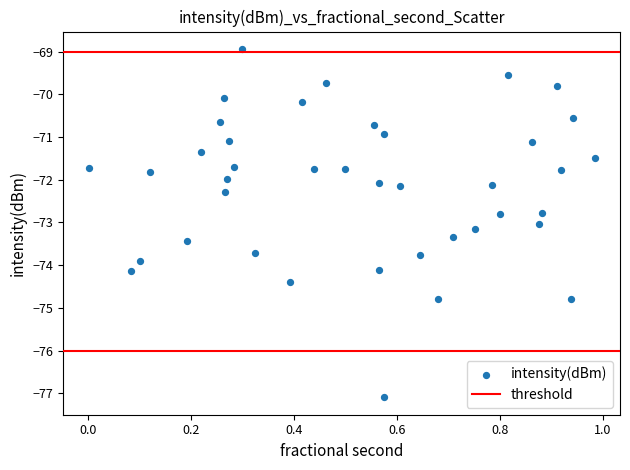

What is the range of X values (max minus min)?

1.0